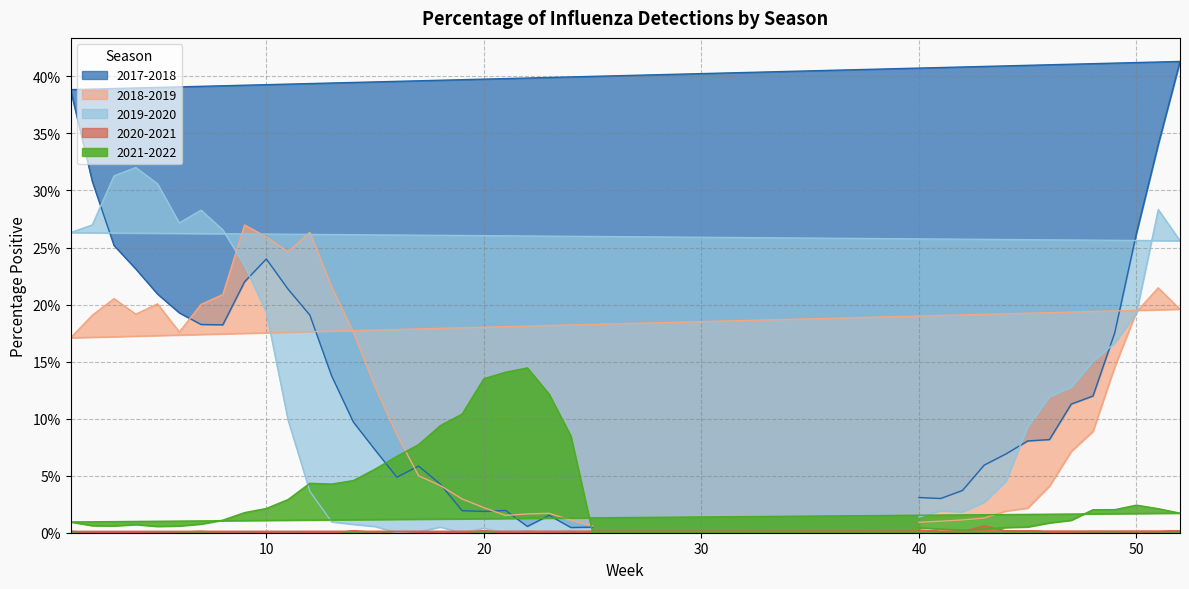

Is it true that 2020-2021 equals 0.0 at 7?

True